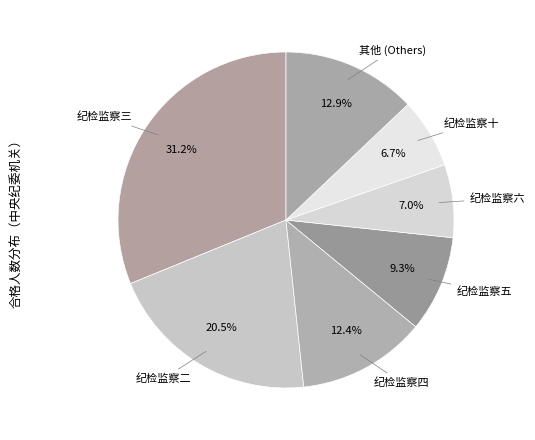

How many slices are in this pie chart?

7